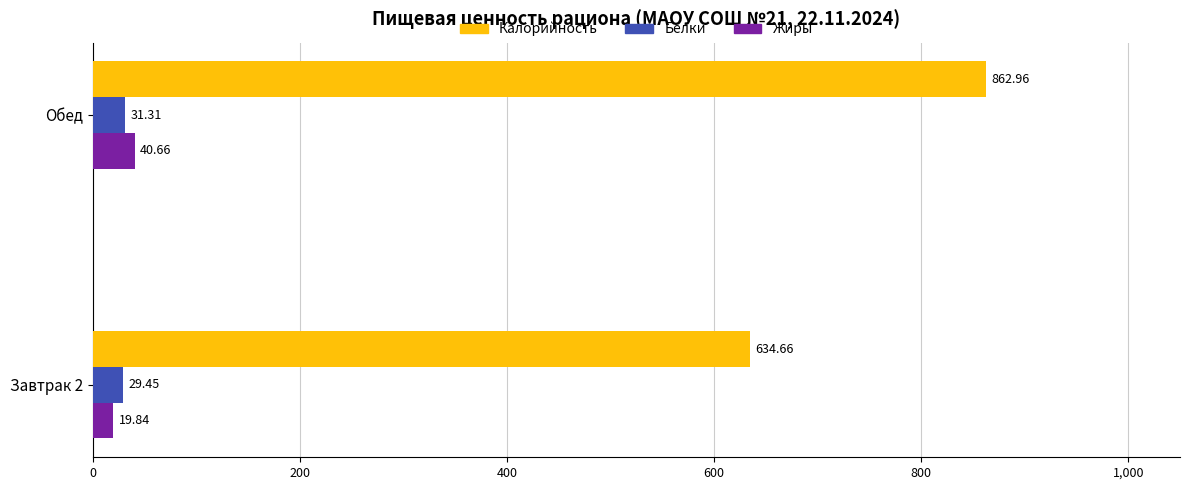

Which series has the widest spread of values?

Калорийность